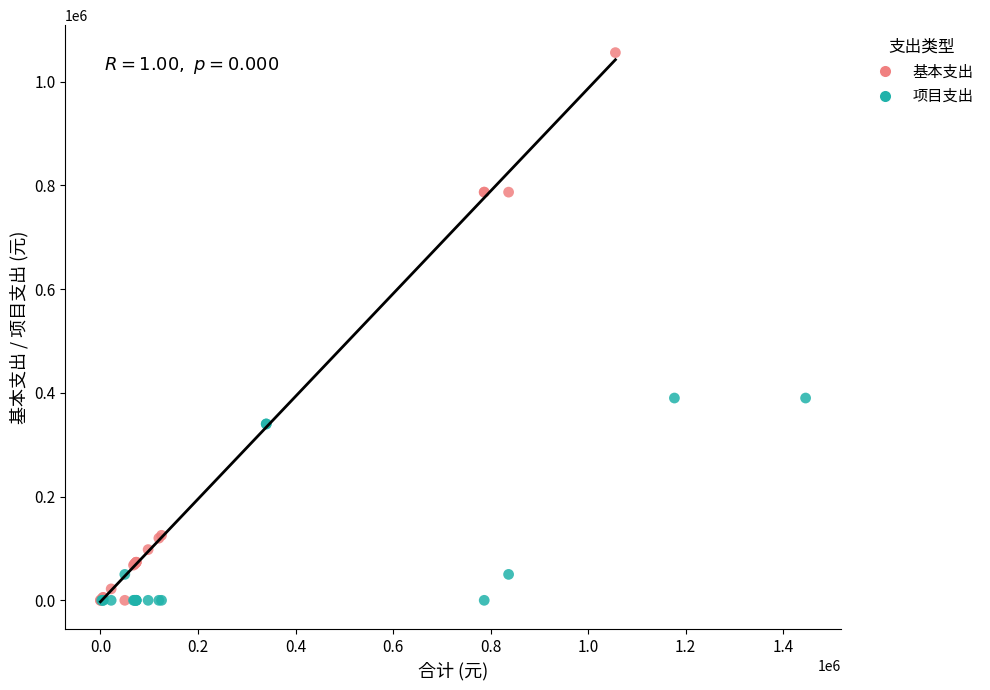

Which series has the largest Y range (max minus min)?

基本支出